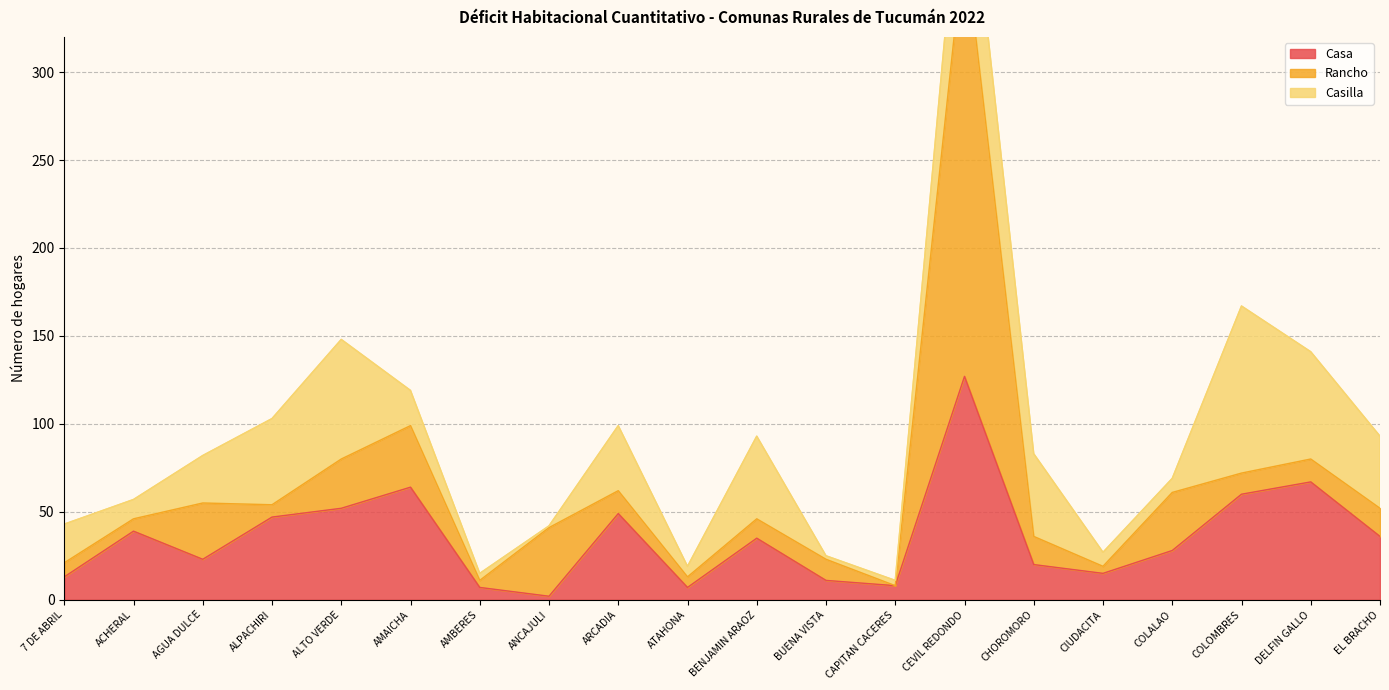

What is the sum of the Rancho values at CHOROMORO and CEVIL REDONDO?

264